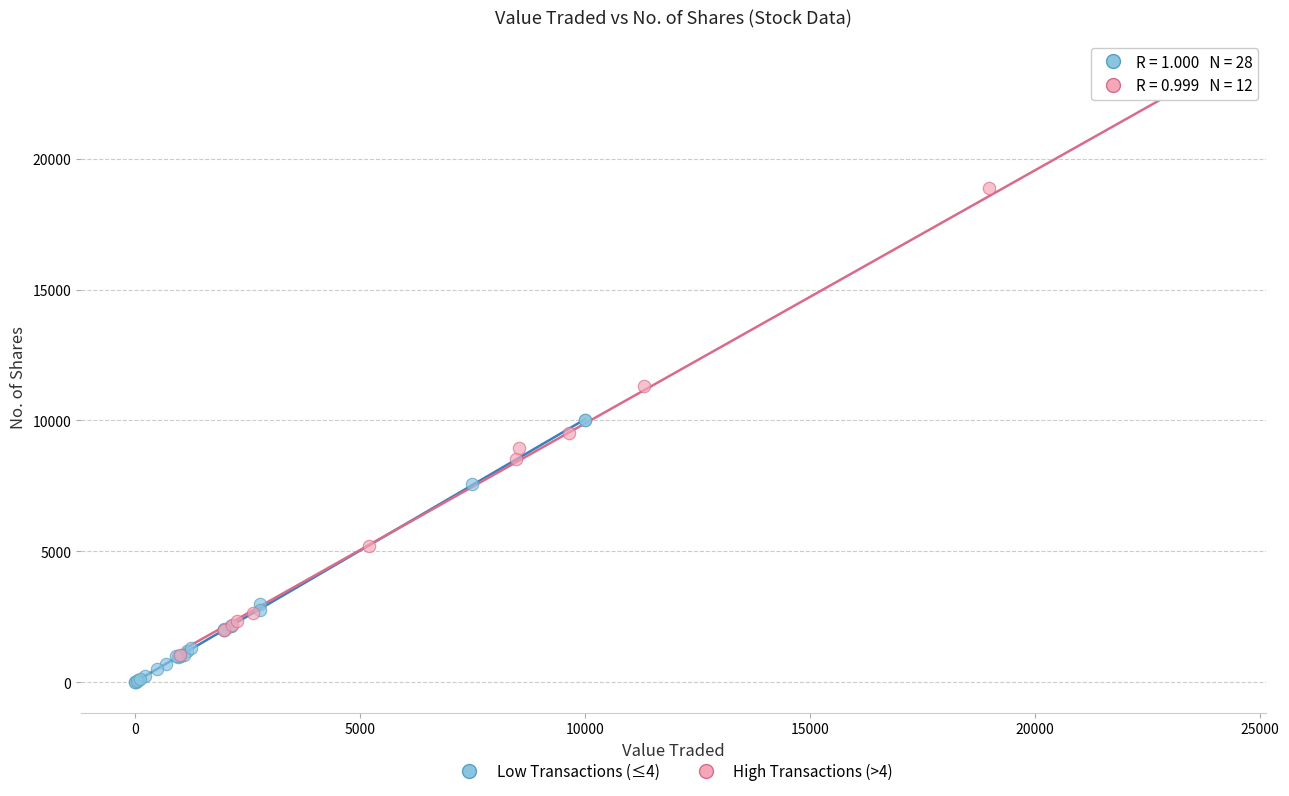

What are all the series names shown in the legend?

Low Transactions (≤4), High Transactions (>4)